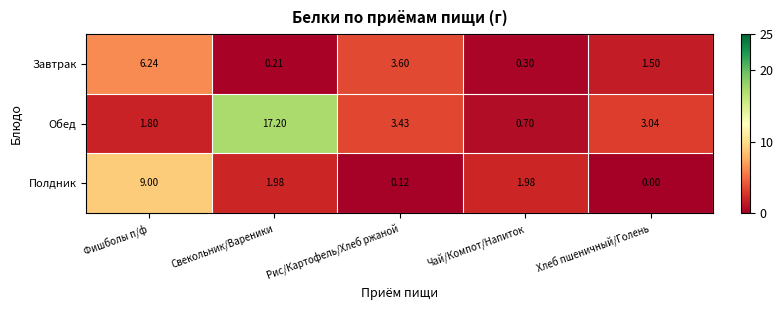

At which label is Завтрак closest to 3?

Рис/Картофель/Хлеб ржаной